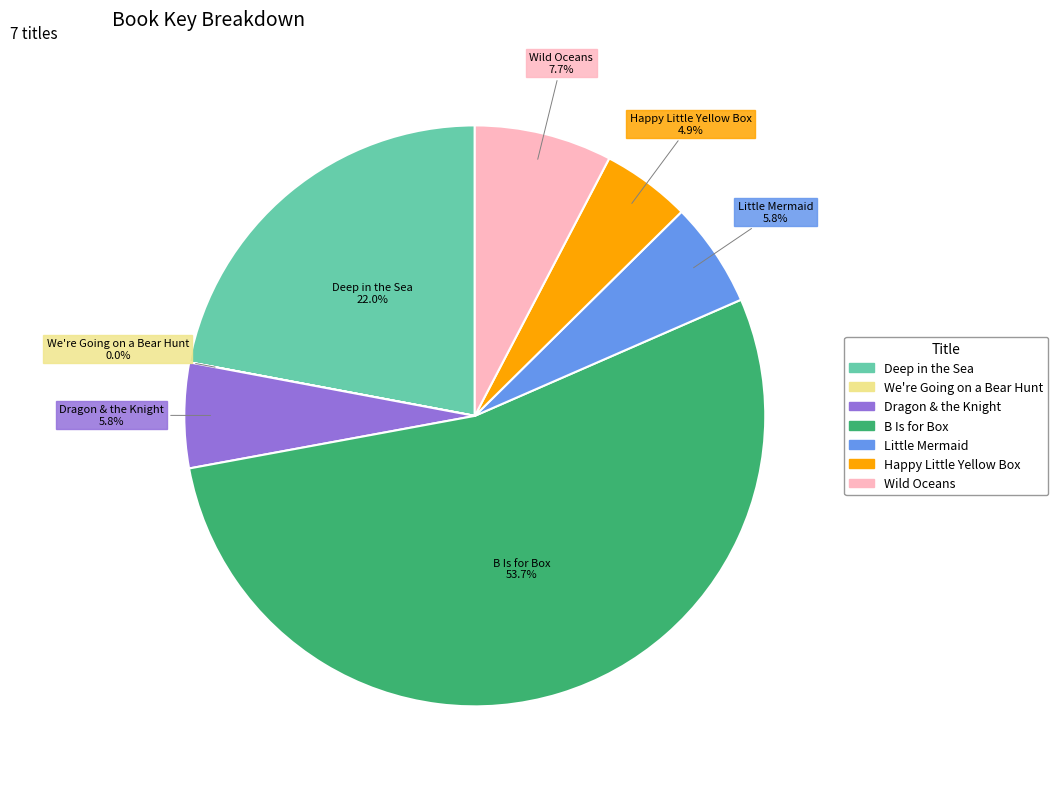

Which slice represents more than half of the pie?

B Is for Box